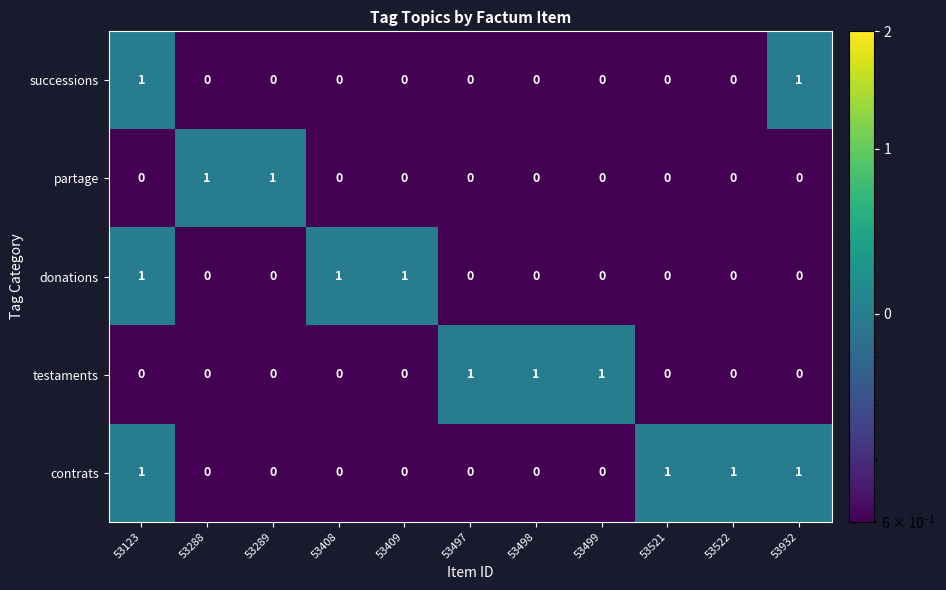

What is the sum of all contrats values?

4